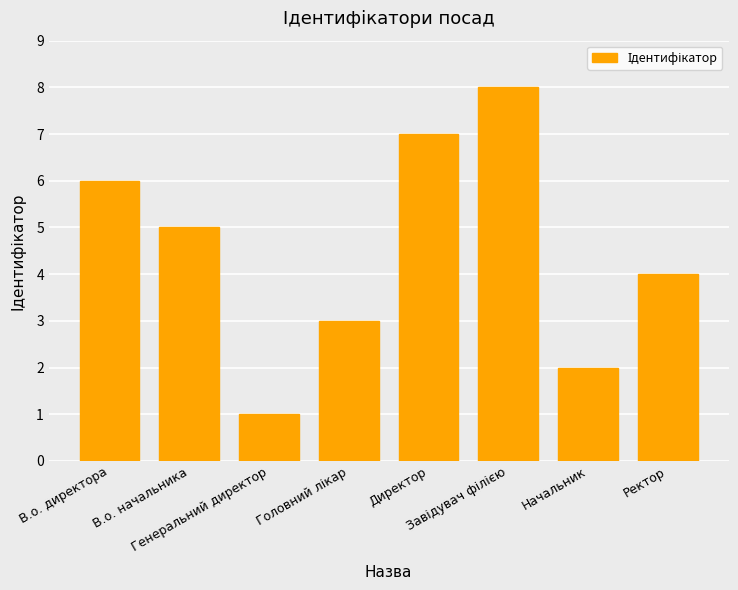

How many distinct data groups are displayed?

1